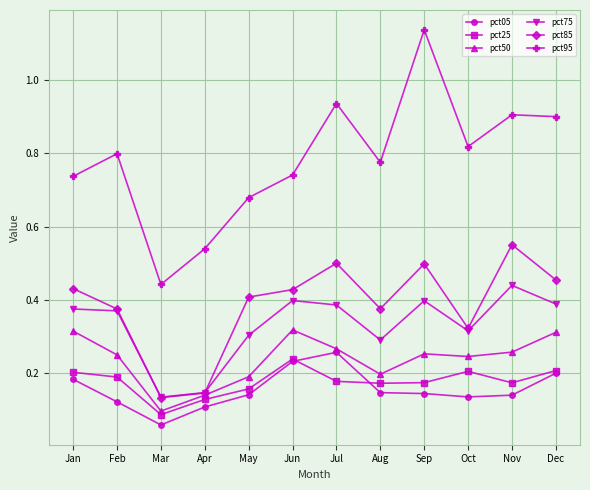

At which category is the sum across all series the highest?

Sep